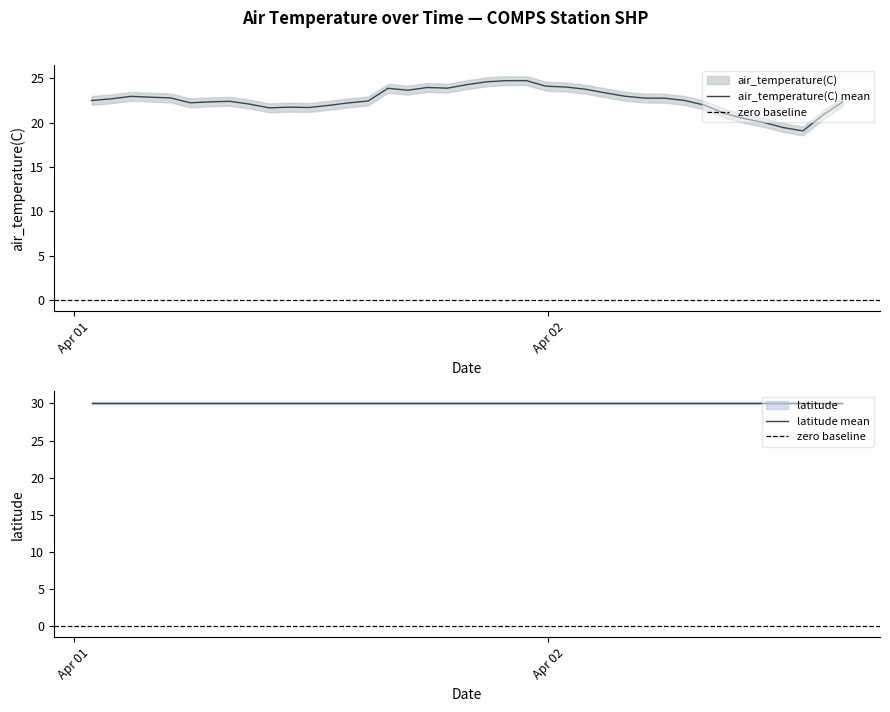

Reading left to right, extract all data points from this chart.

22.5	22.7	23.0	22.9	22.8	22.2	22.4	22.4	22.1	21.7	21.8	21.7	22.0	22.2	22.5	23.9	23.7	24.0	23.9	24.3	24.6	24.8	24.8	24.1	24.0	23.8	23.4	23.0	22.8	22.8	22.5	22.0	21.1	20.5	20.1	19.5	19.1	20.9	22.3